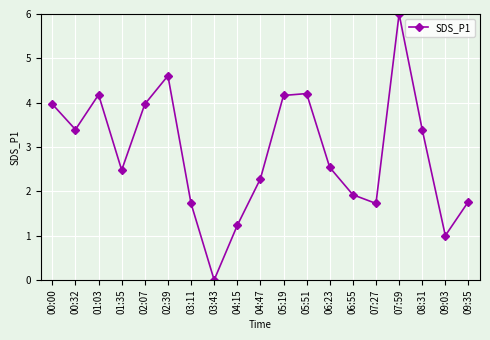

At which category does the data reach its first local peak?

01:03